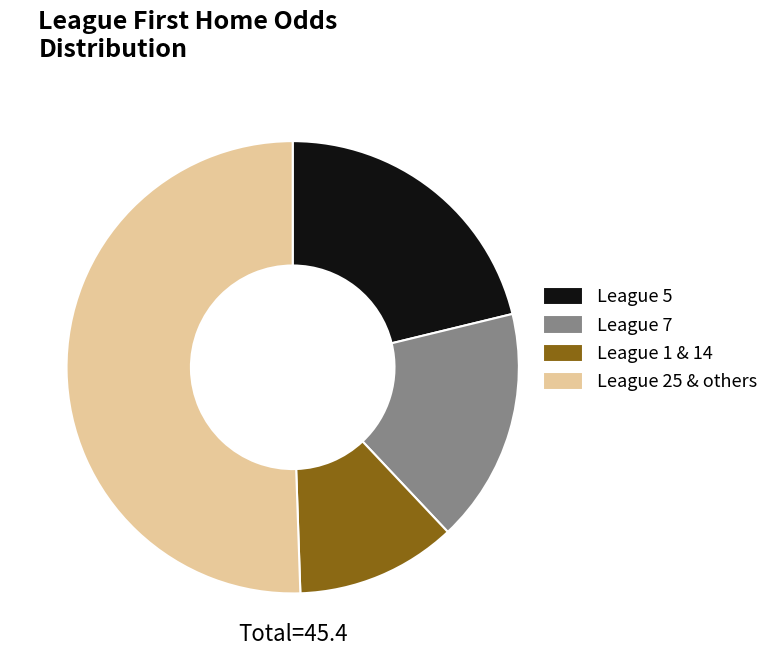

Which category has the smallest portion of the pie?

League 1 & 14